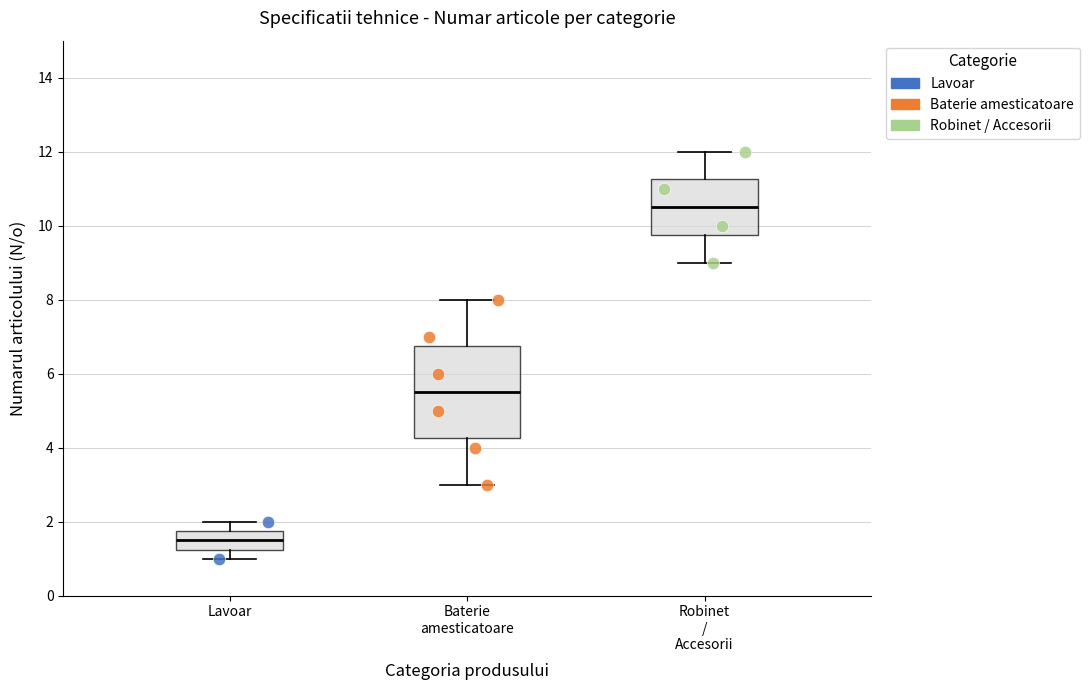

Where does the median line of the box for Robinet / Accesorii sit on the y-axis? The values are not printed on the chart, so give them approximately, as read against the axis.

10.6